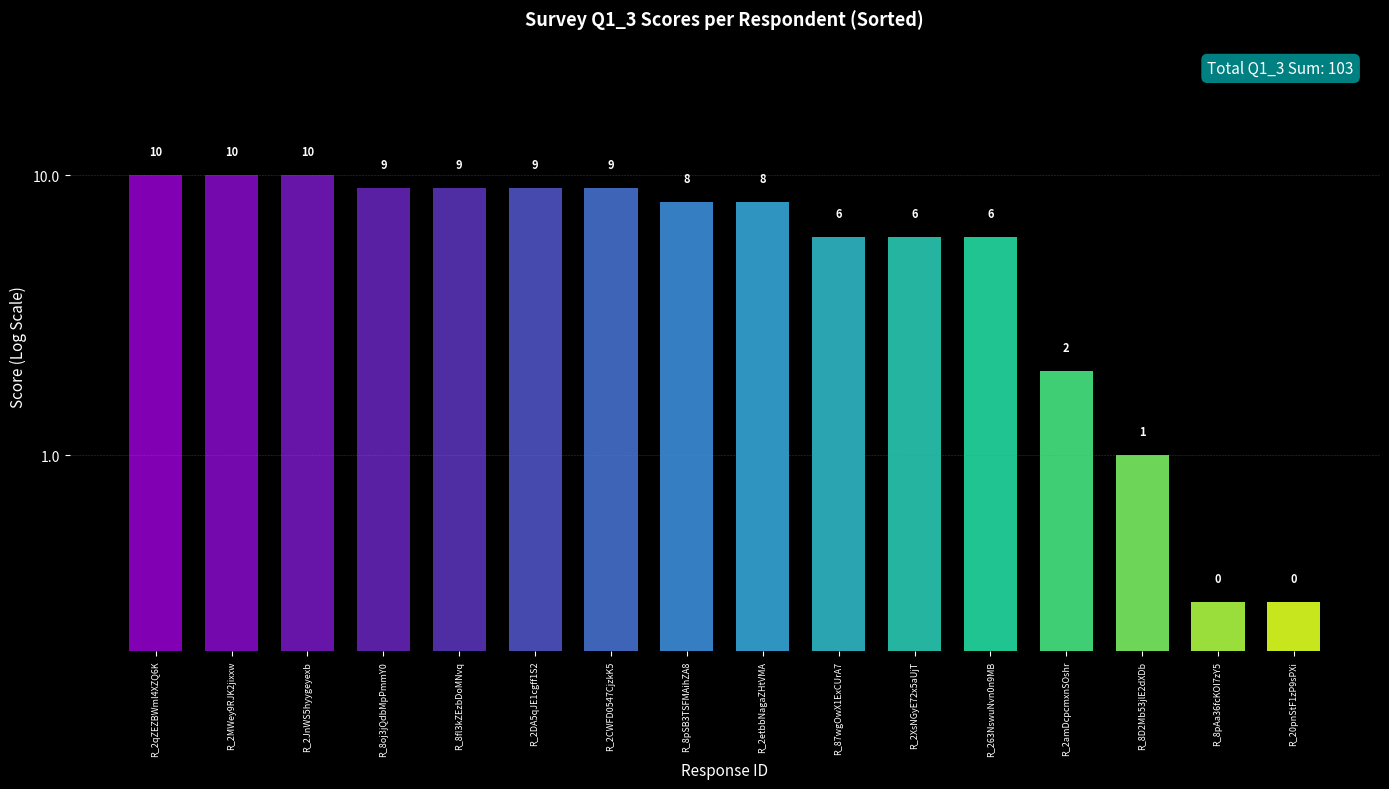

List the labels in order of value, largest first.

R_2qZEZBWml4XZQ6K, R_2MWey9RJK2jixxw, R_2JnWS5hyygeyexb, R_8oj3jQdbMpPmmY0, R_8fl3kZEzbDoMNvq, R_2DA5qJE1cgff1S2, R_2CWFD0547CjzkK5, R_8pSB3TSFMAihZA8, R_2etbbNagaZHtVMA, R_87wgOwX1ExCUrA7, R_2XsNGyE72x5aUjT, R_263NswuNvn0n9MB, R_2amDcpcmxnSOshr, R_8D2Mb53jlE2dXDb, R_8pAa36fcKOI7zY5, R_20pnStF1zP9sPXi